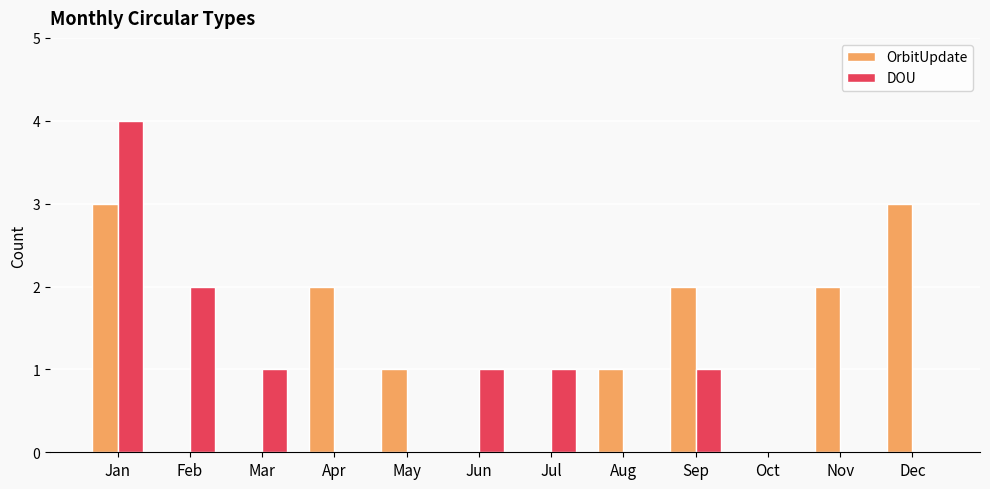

How many groups of bars are there?

12